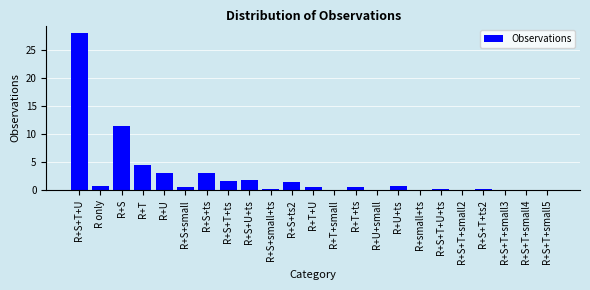

What is the maximum value shown in the chart?

27.9